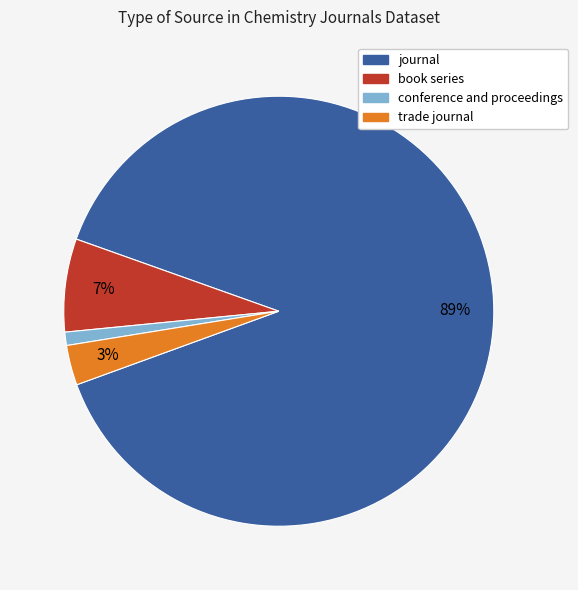

Which category accounts for the majority?

journal